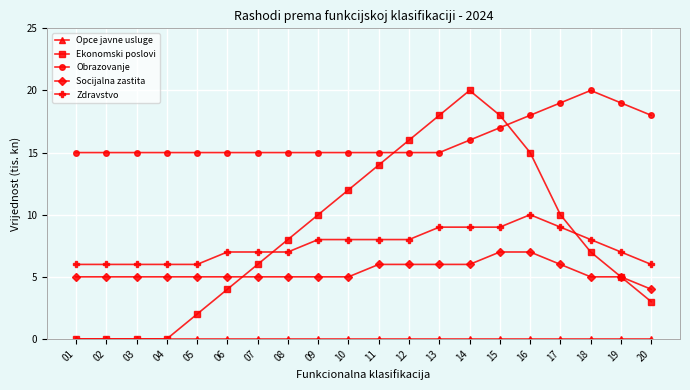

Which series has the largest total across all categories?

Obrazovanje